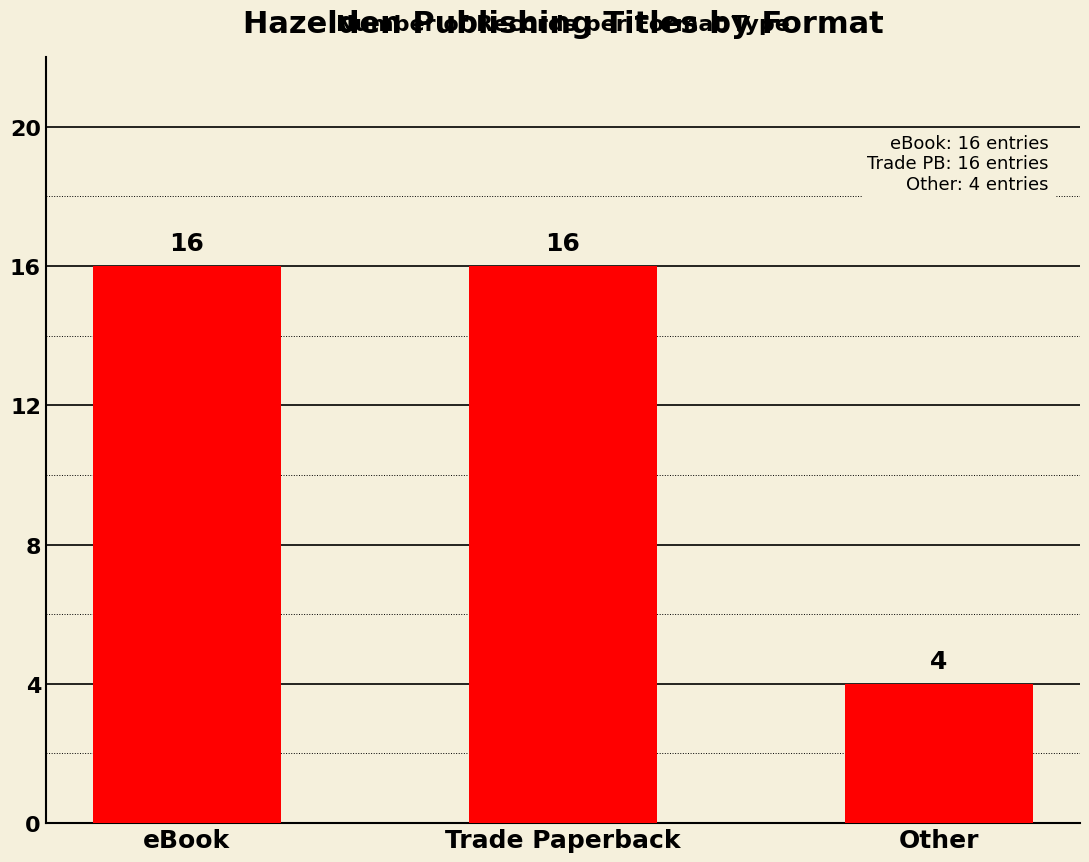

What is the sum of all values?

36